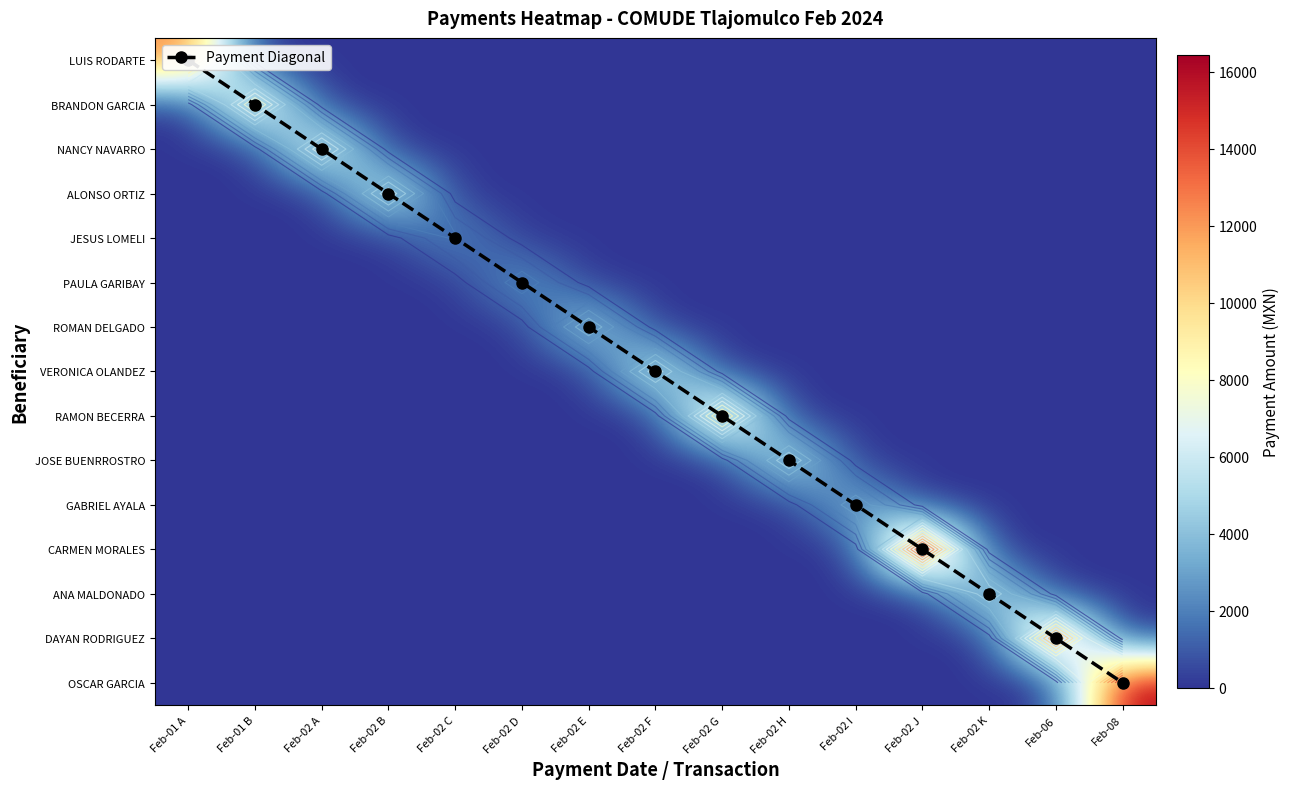

How many data points does each series have?

15